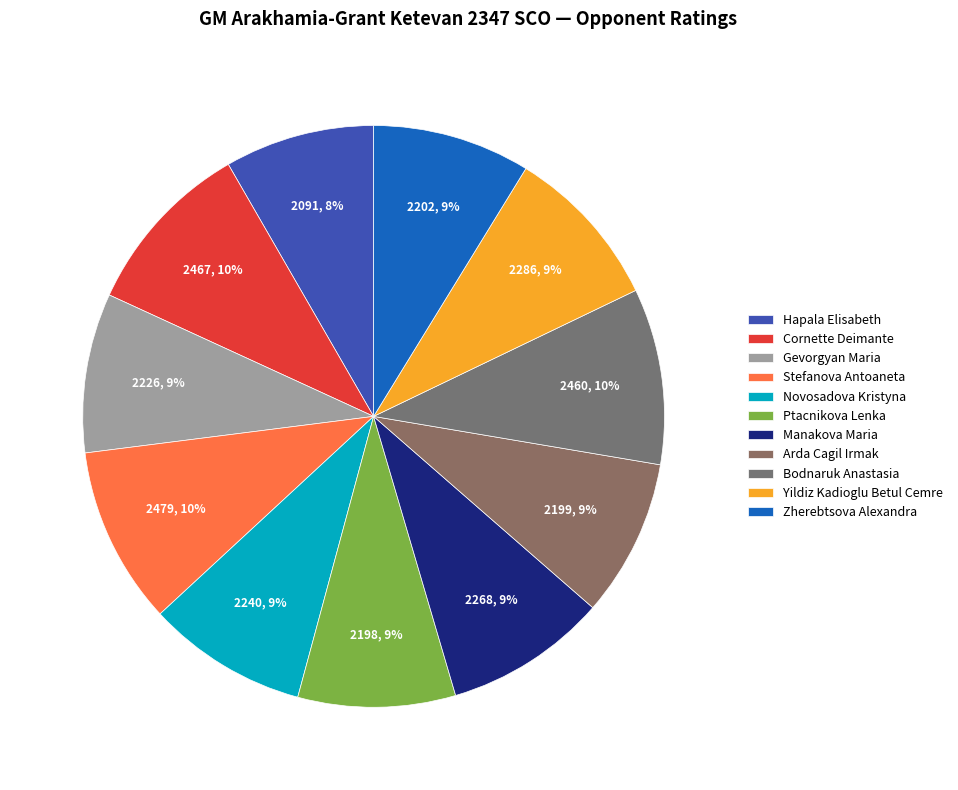

Does Ptacnikova Lenka represent more than half of the total?

No